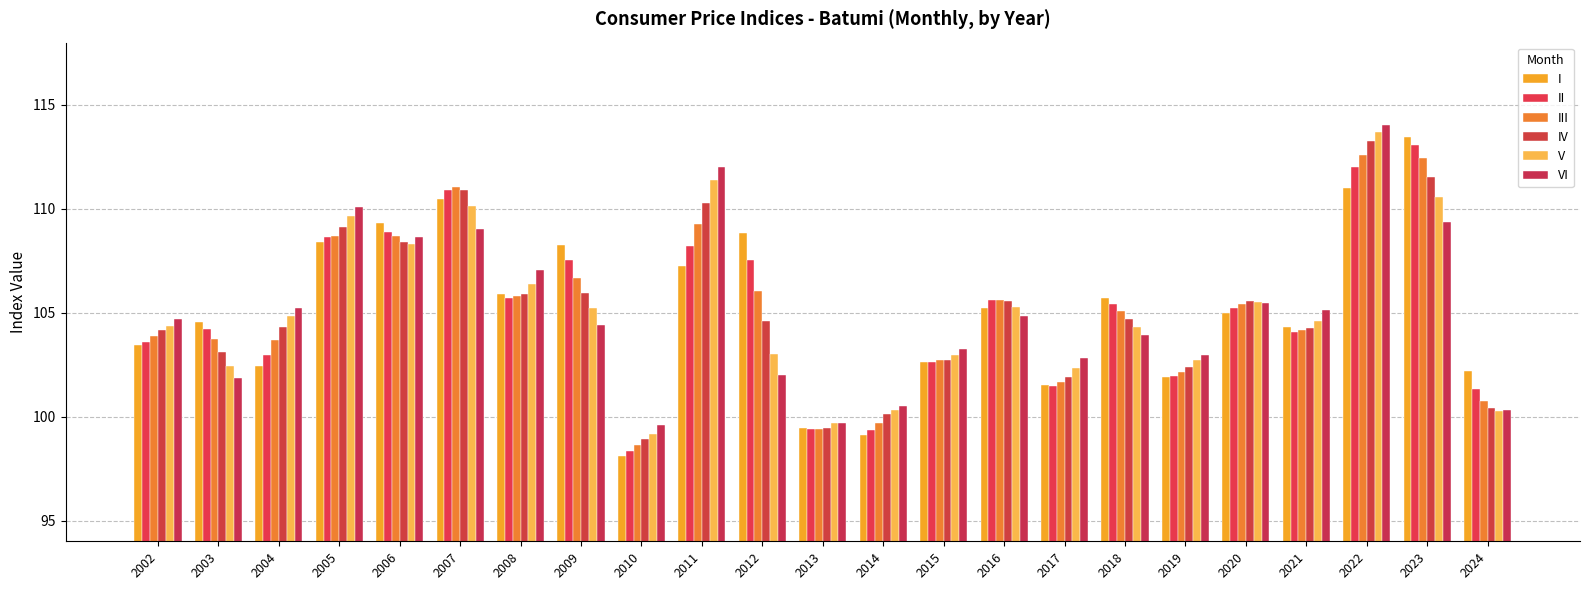

The VI series shows 105.5 at 2020. True or false?

True